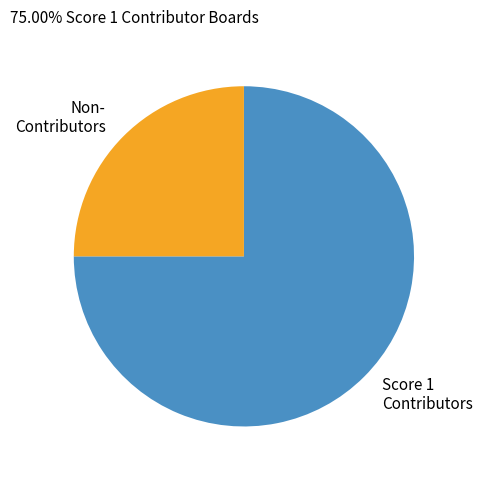

Is there any slice that represents more than half of the pie?

Yes